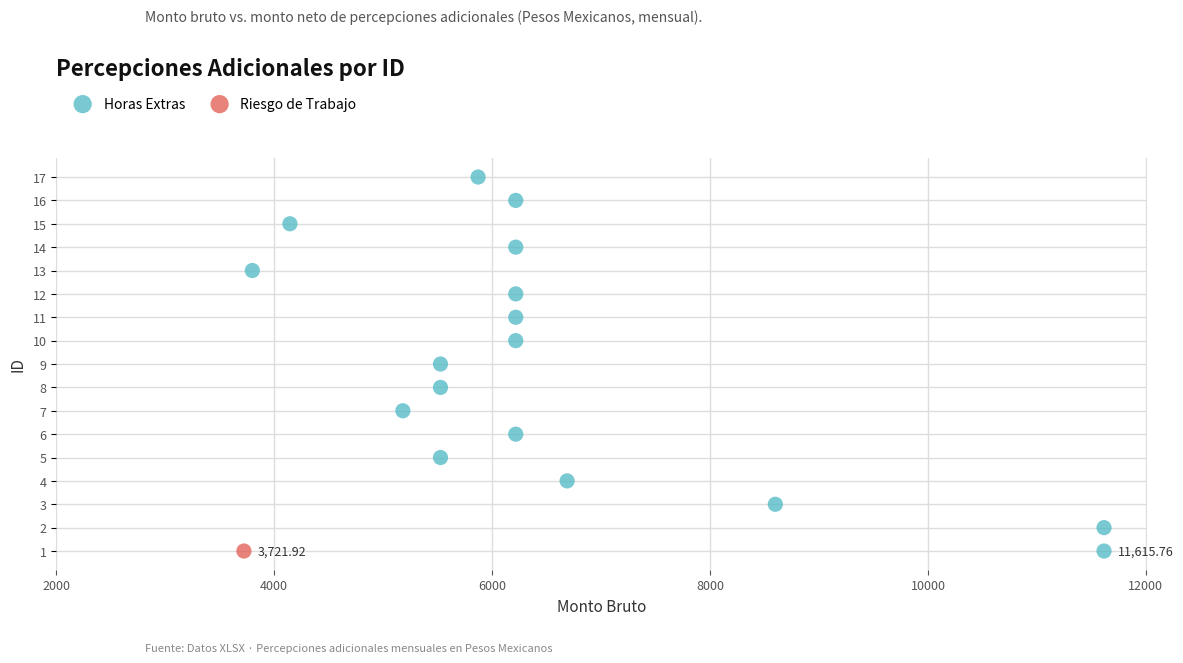

What are all the series names shown in the legend?

Horas Extras, Riesgo de Trabajo